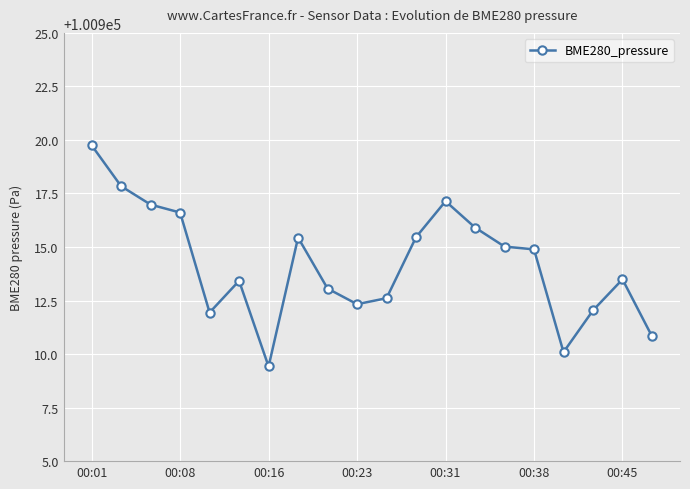

What is the maximum value shown in the chart?

100919.8